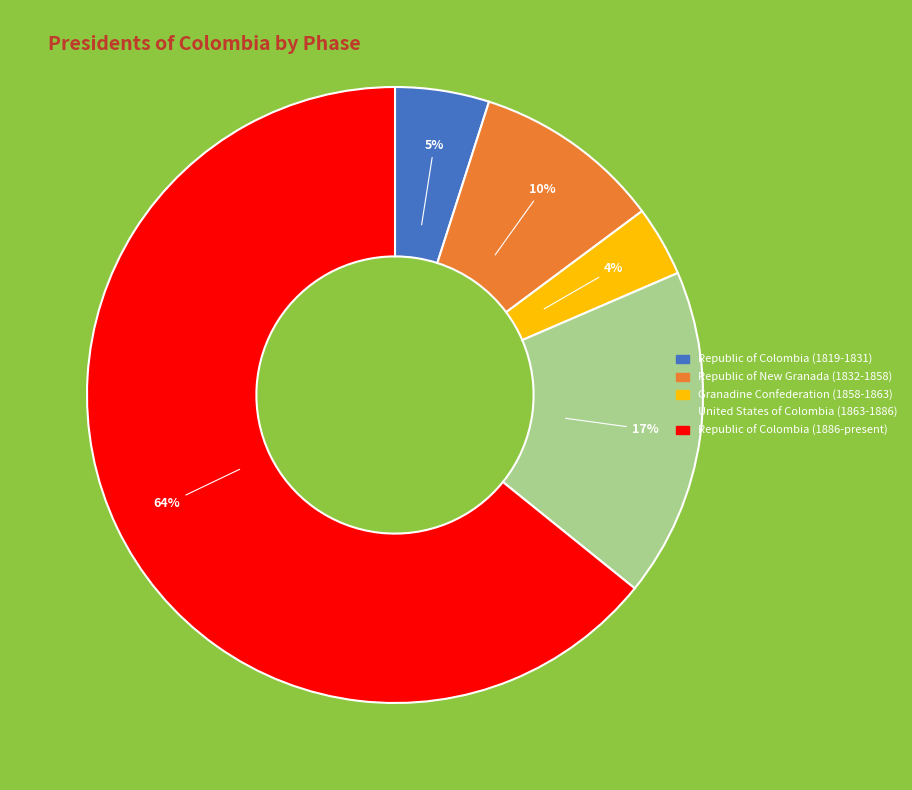

How many slices are in this pie chart?

5